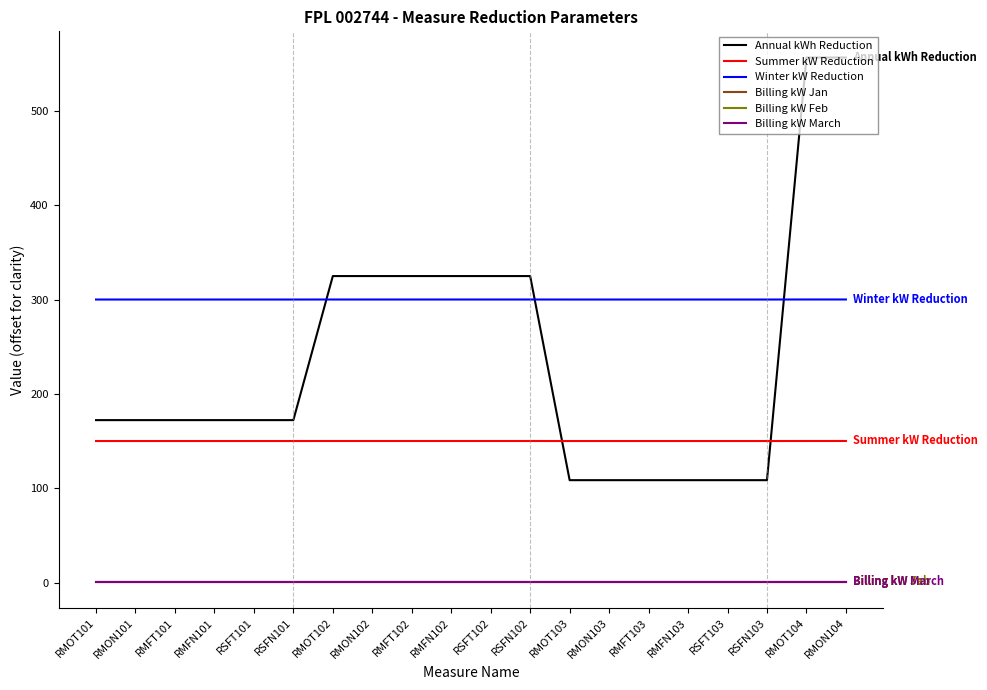

What are all the series names shown in the legend?

Annual kWh Reduction, Summer kW Reduction, Winter kW Reduction, Billing kW Jan, Billing kW Feb, Billing kW March